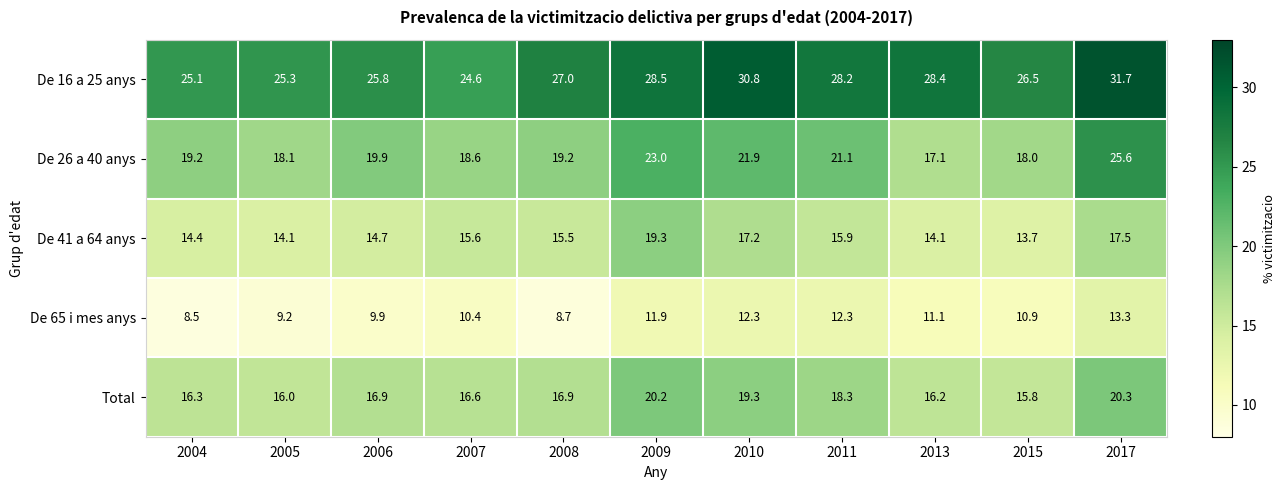

Where is De 26 a 40 anys nearest to the value 21?

2011